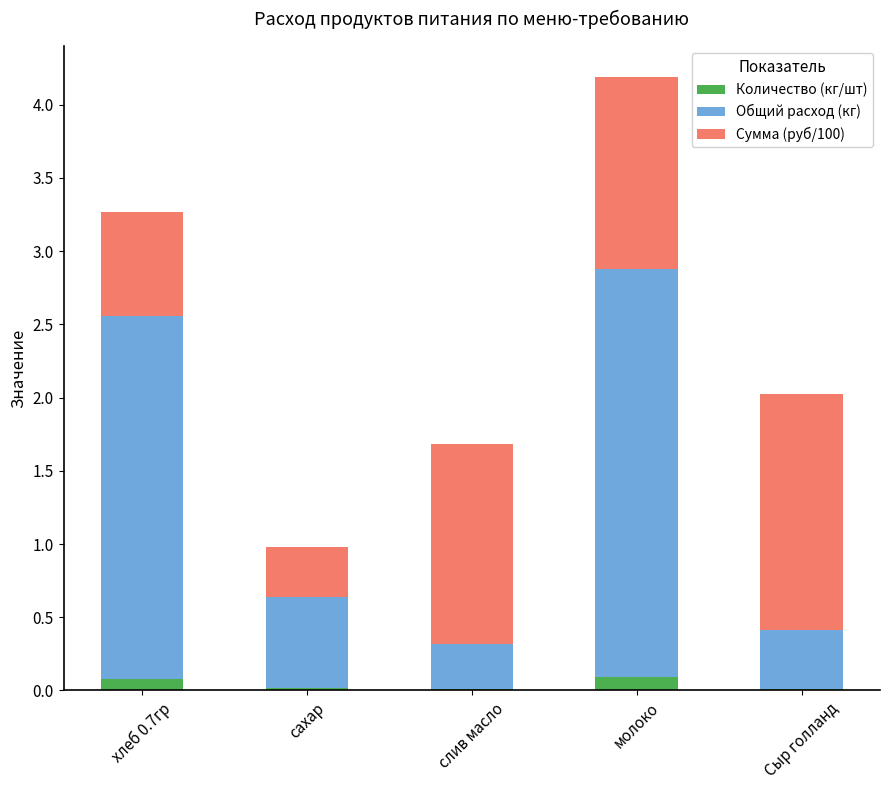

The Количество (кг/шт) series shows 0.0 at слив масло. True or false?

True